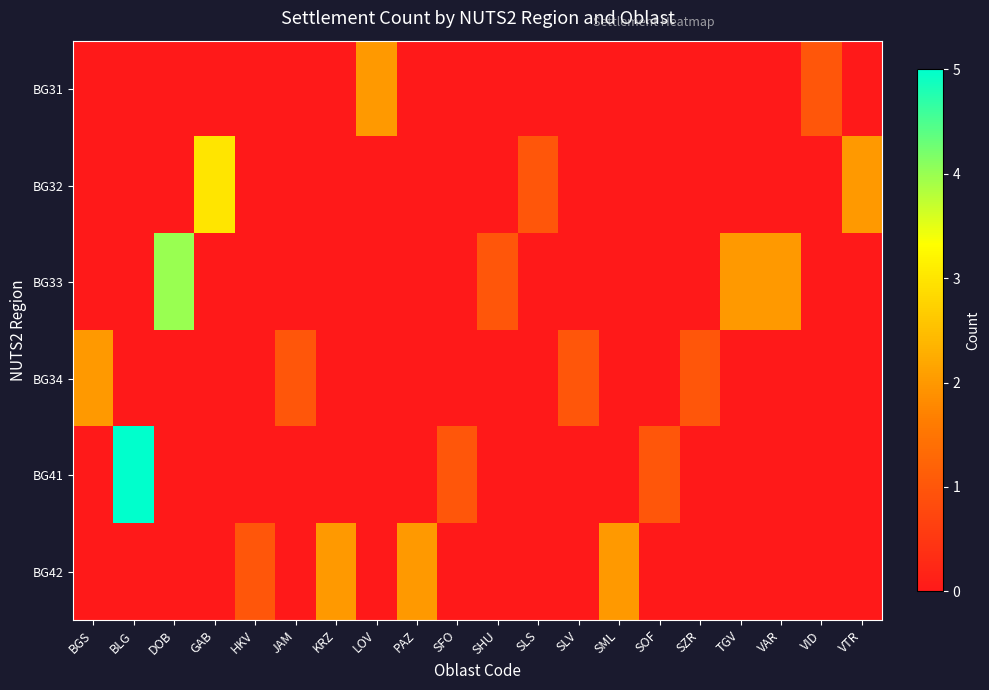

What is the spread (max minus min) of values at SFO?

1